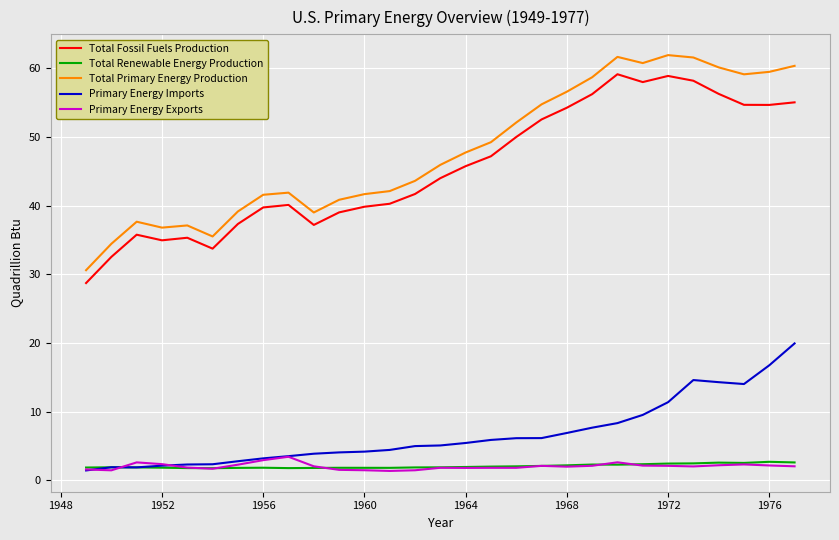

True or false: Total Fossil Fuels Production and Total Renewable Energy Production intersect in this chart.

False